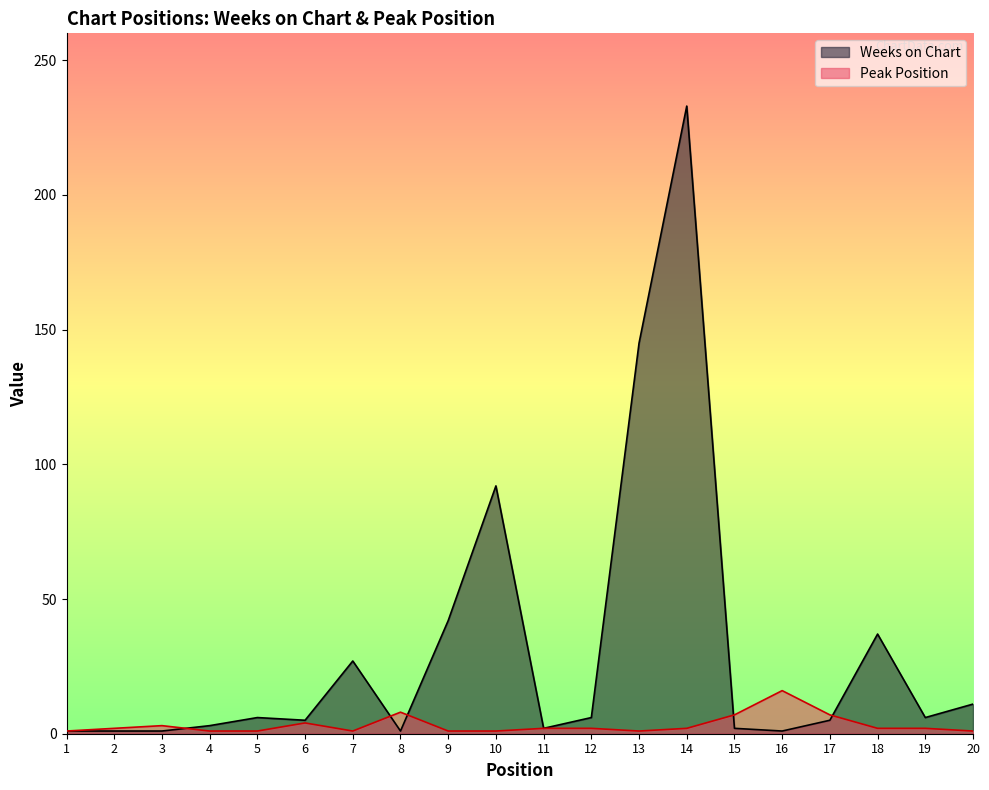

Which series has the largest range (max minus min)?

Weeks on Chart